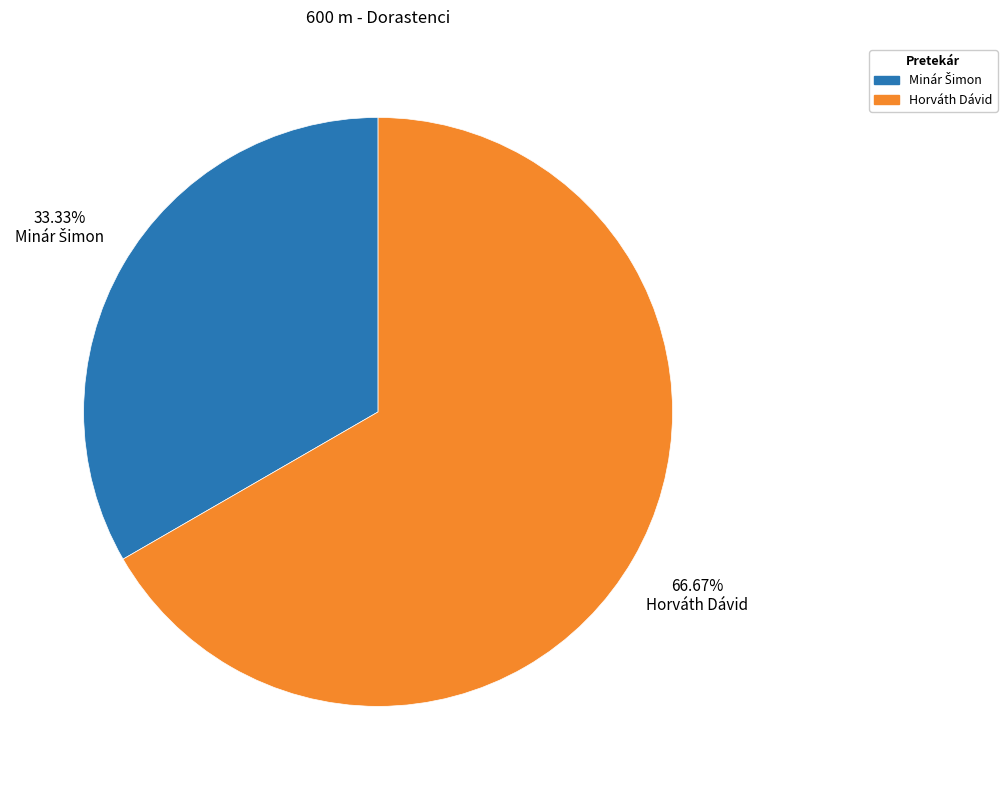

Which slice is the largest?

Horváth Dávid